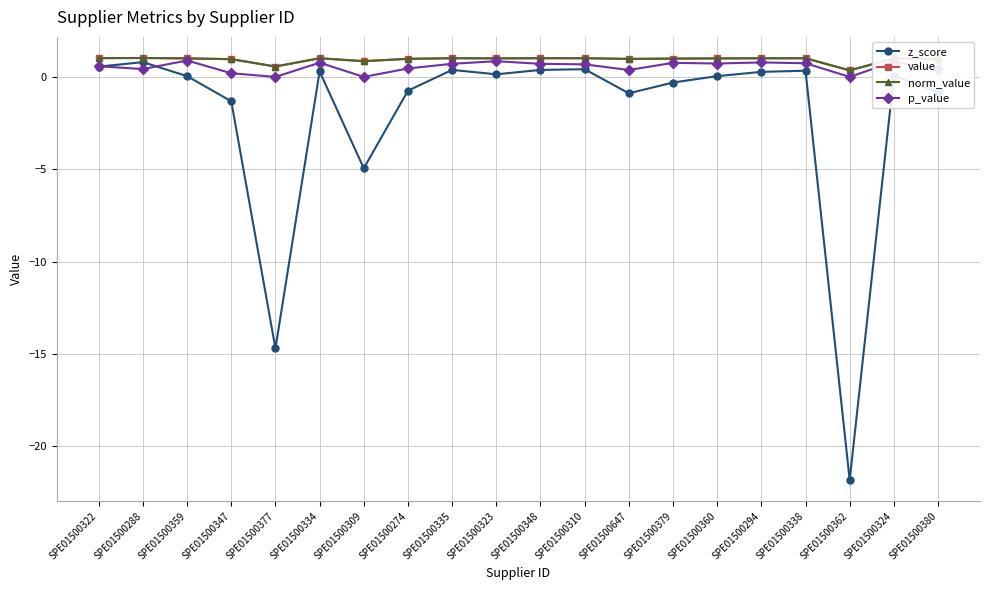

Rank the series by their maximum value, from lowest to highest.

z_score, p_value, value, norm_value